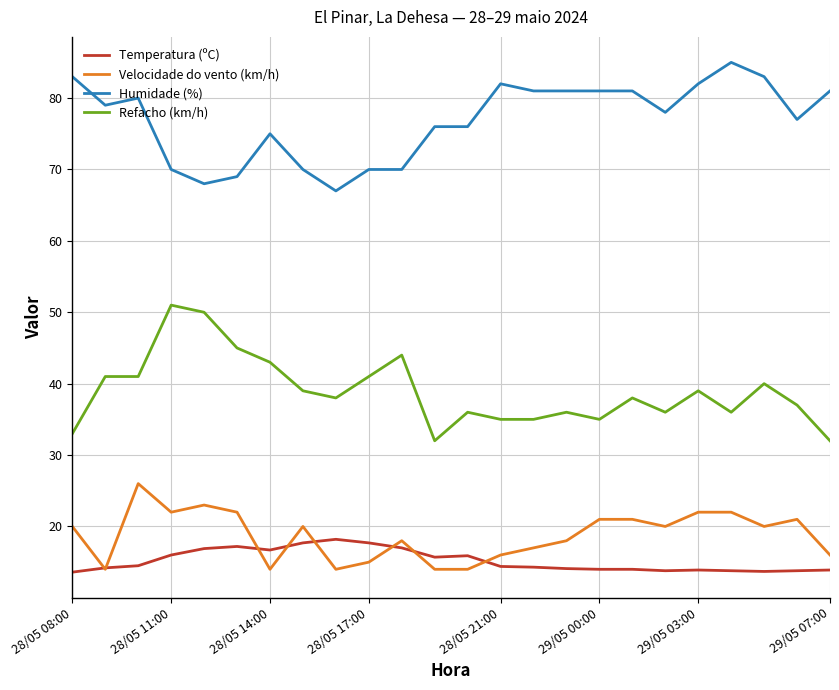

Rank the series by their maximum value, from highest to lowest.

Humidade (%), Refacho (km/h), Velocidade do vento (km/h), Temperatura (ºC)